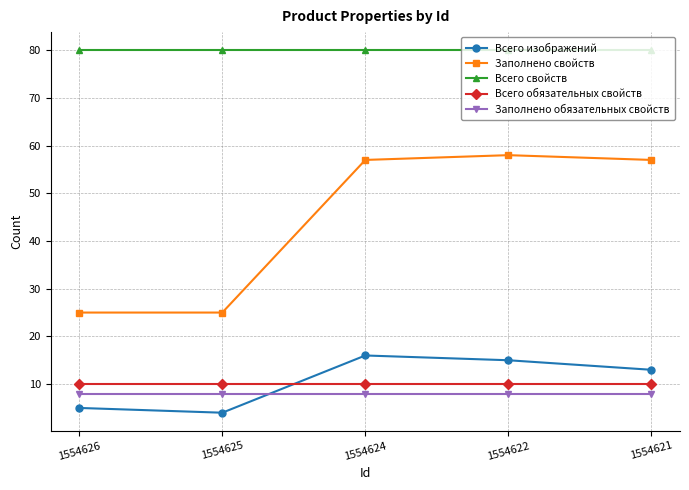

Between 1554626 and 1554622, which series saw the biggest shift?

Заполнено свойств